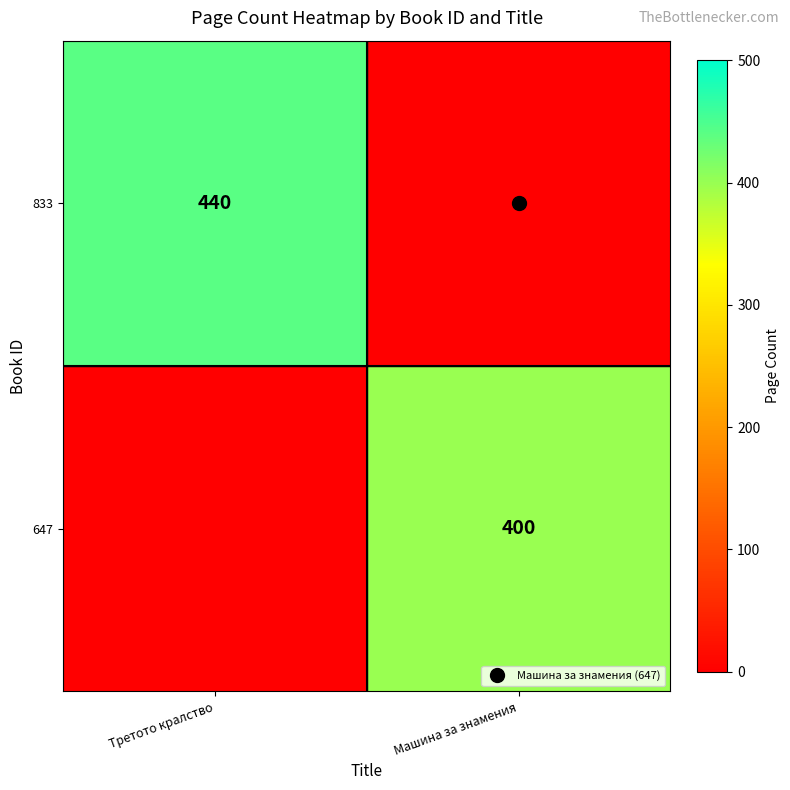

Which series has the largest total across all categories?

833